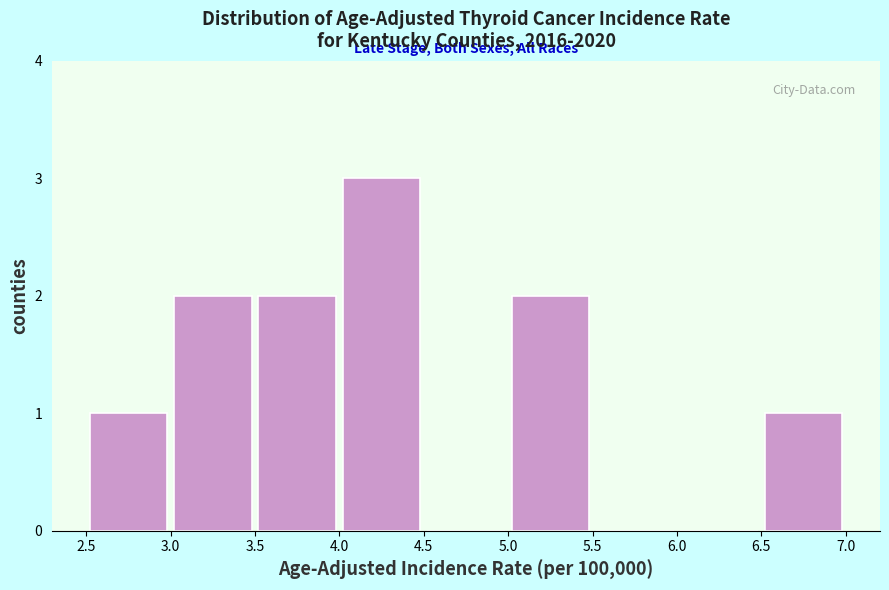

Reading left to right, list every bar in this chart as the range it spans on the x-axis followed by its height. The values are not printed on the chart, so give them approximately, as read against the axis.

2.5 to 3.0: 1
3.0 to 3.5: 2
3.5 to 4.0: 2
4.0 to 4.5: 3
4.5 to 5.0: 0
5.0 to 5.5: 2
5.5 to 6.0: 0
6.0 to 6.5: 0
6.5 to 7.0: 1